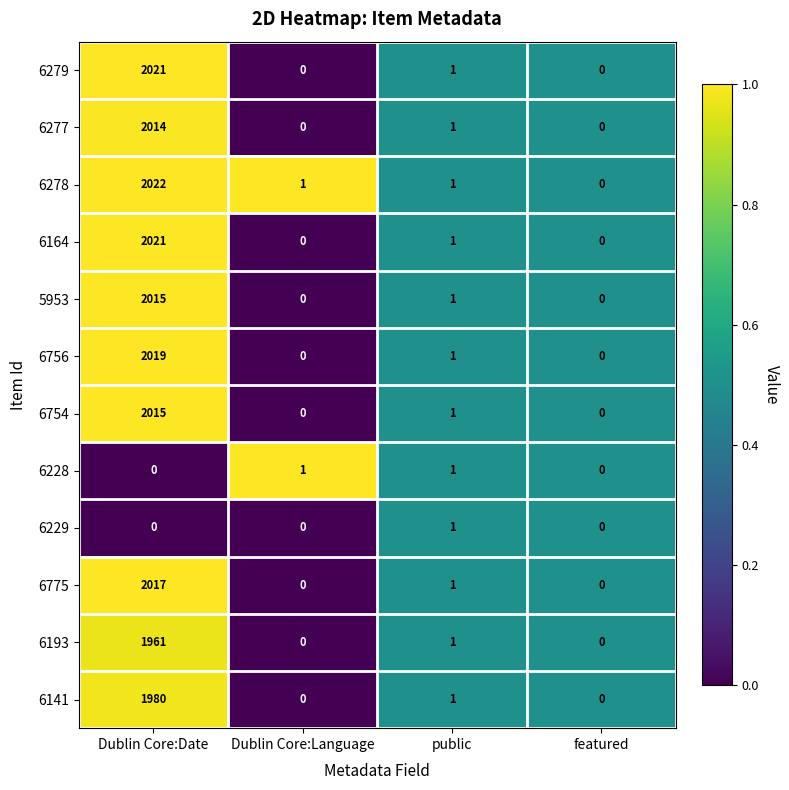

What is the average value of the 6278 series?

506